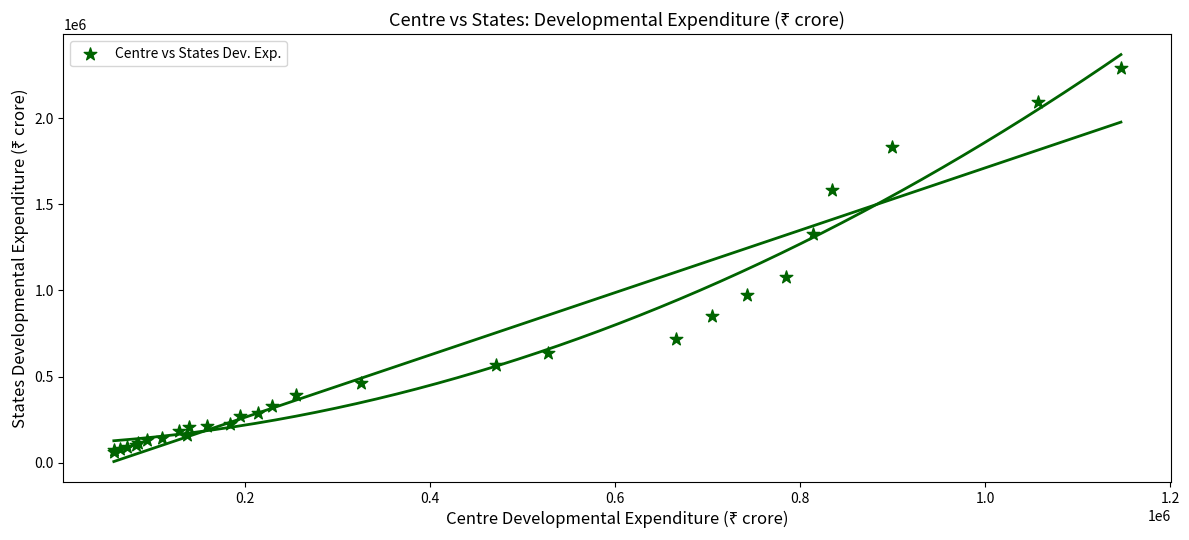

What Y value in the scatter plot is closest to 1176941?

1076452.0